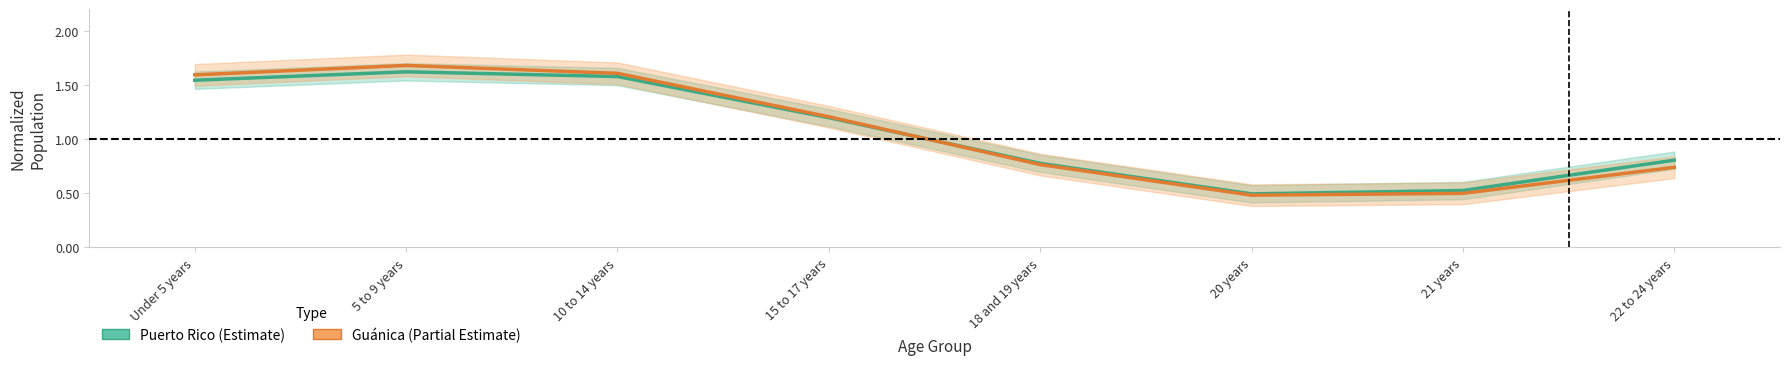

What is the label of the 6th point from the right?

10 to 14 years